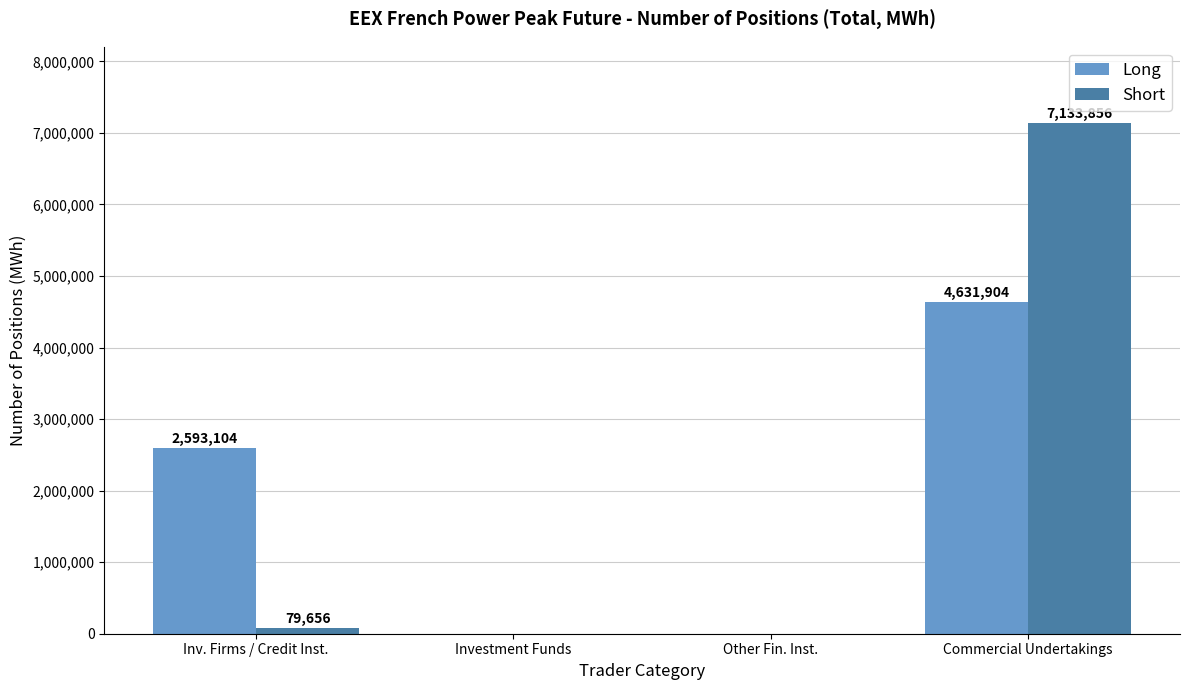

How many Long values are between 0 and 4631904?

4